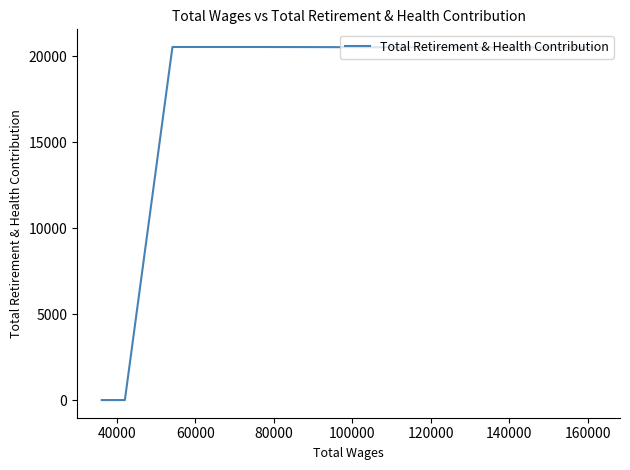

How many values are above zero?

5